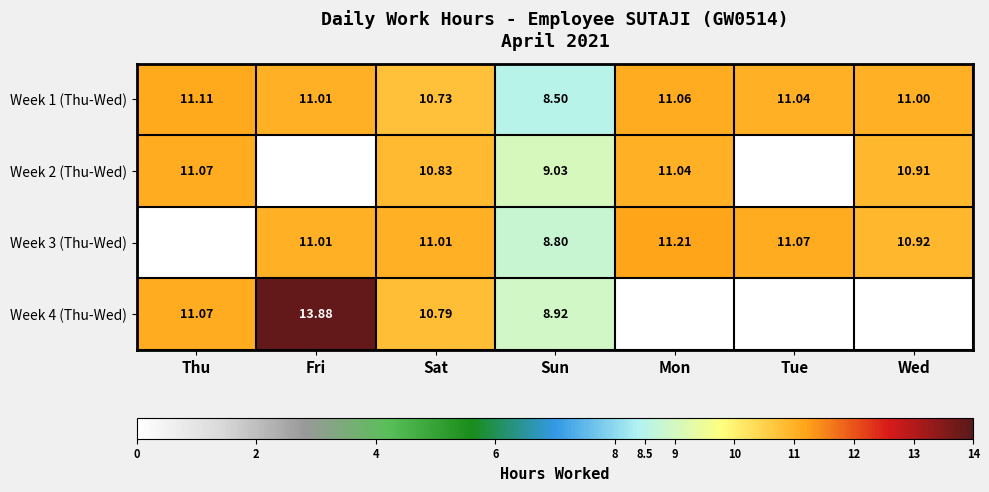

Which category has the lowest value in the Week 1 (Thu-Wed) series?

Sun